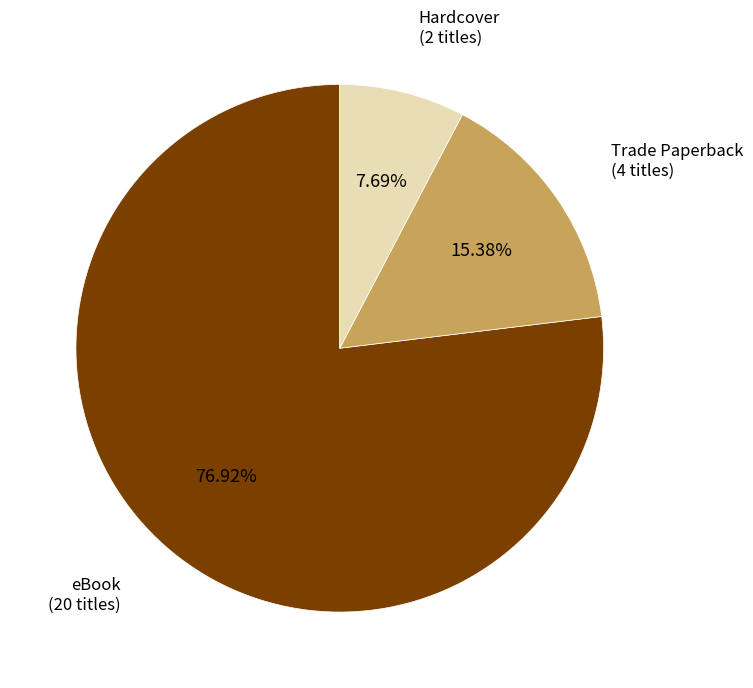

Is there a majority slice in this chart?

Yes